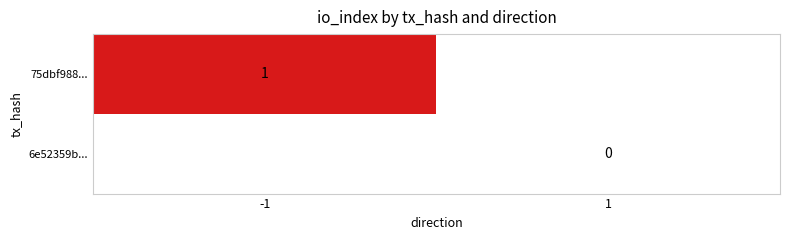

At 1, list the series in order from smallest to largest.

75dbf988..., 6e52359b...